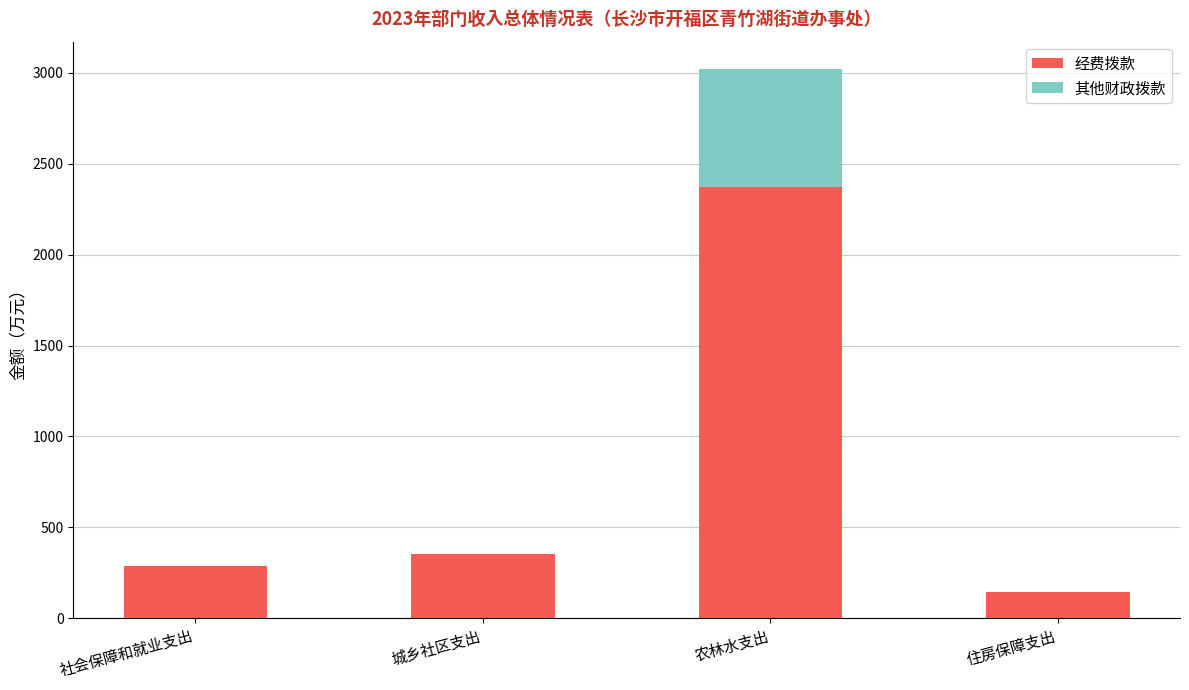

Is it true that 经费拨款 equals 1177.4 at 农林水支出?

False